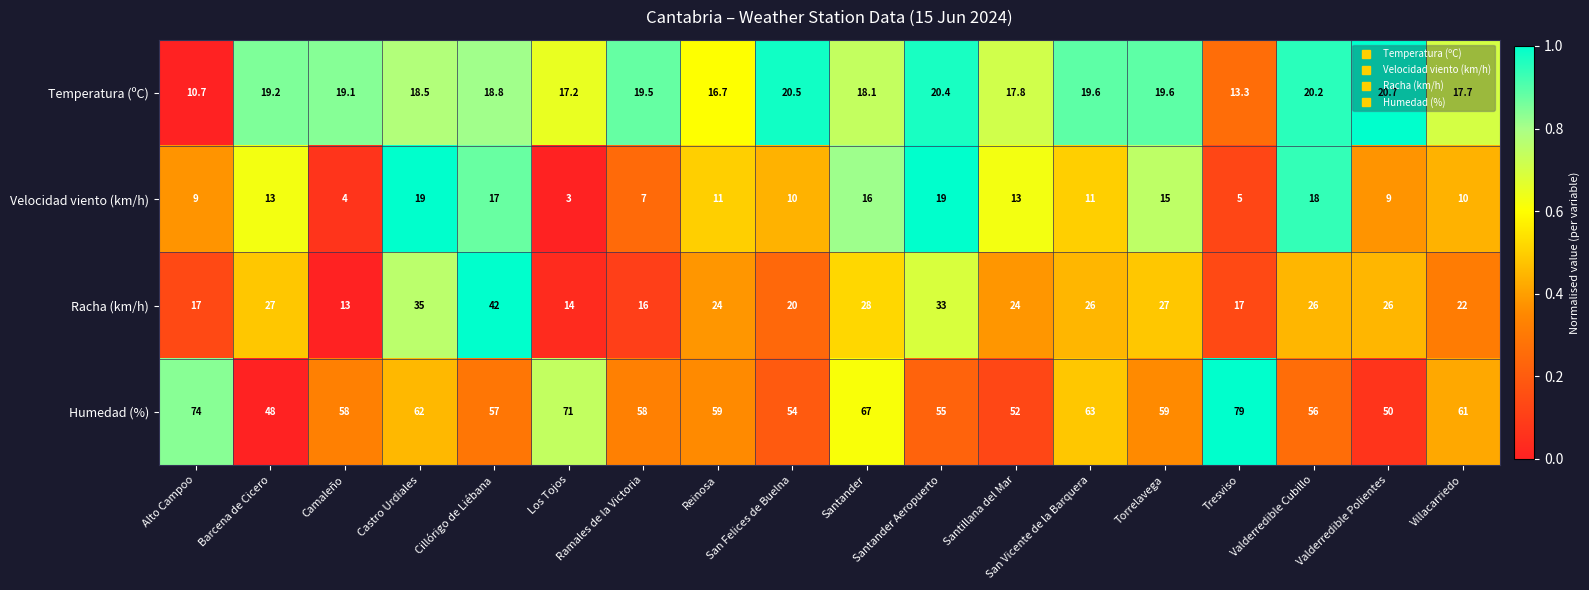

At how many categories does at least one series exceed 53?

15